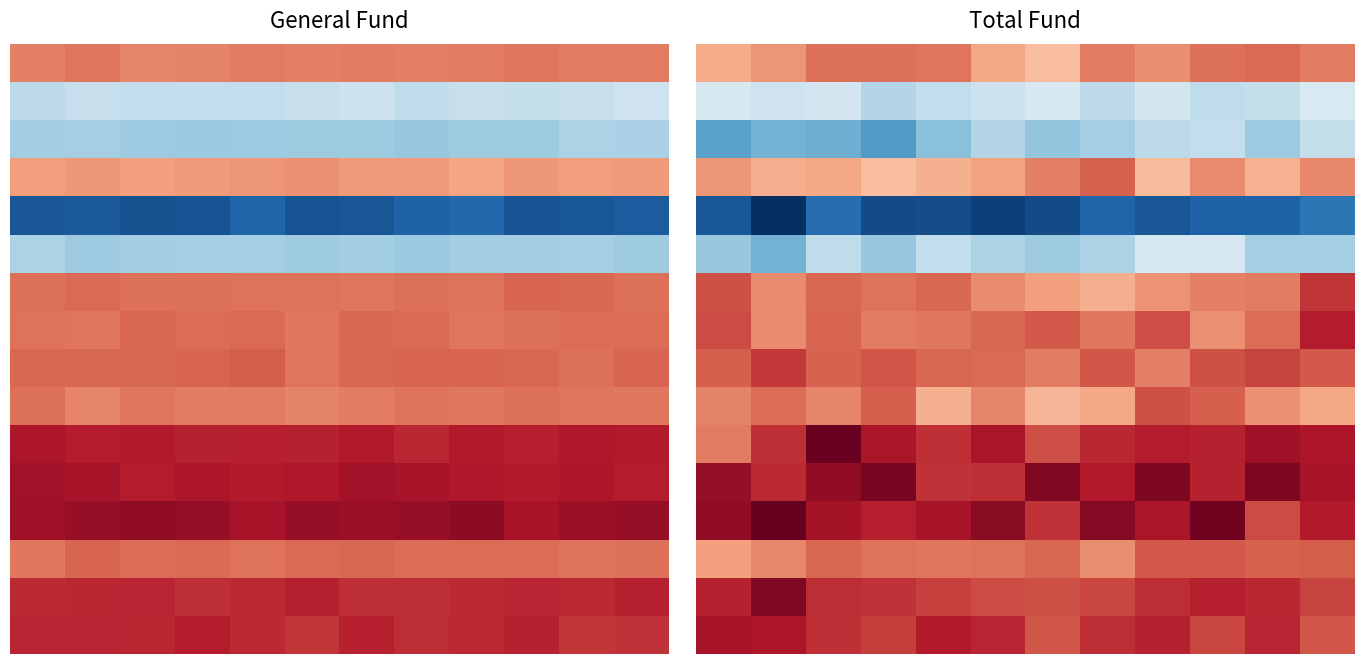

The 2 series shows -1145830.2 at 8. True or false?

False